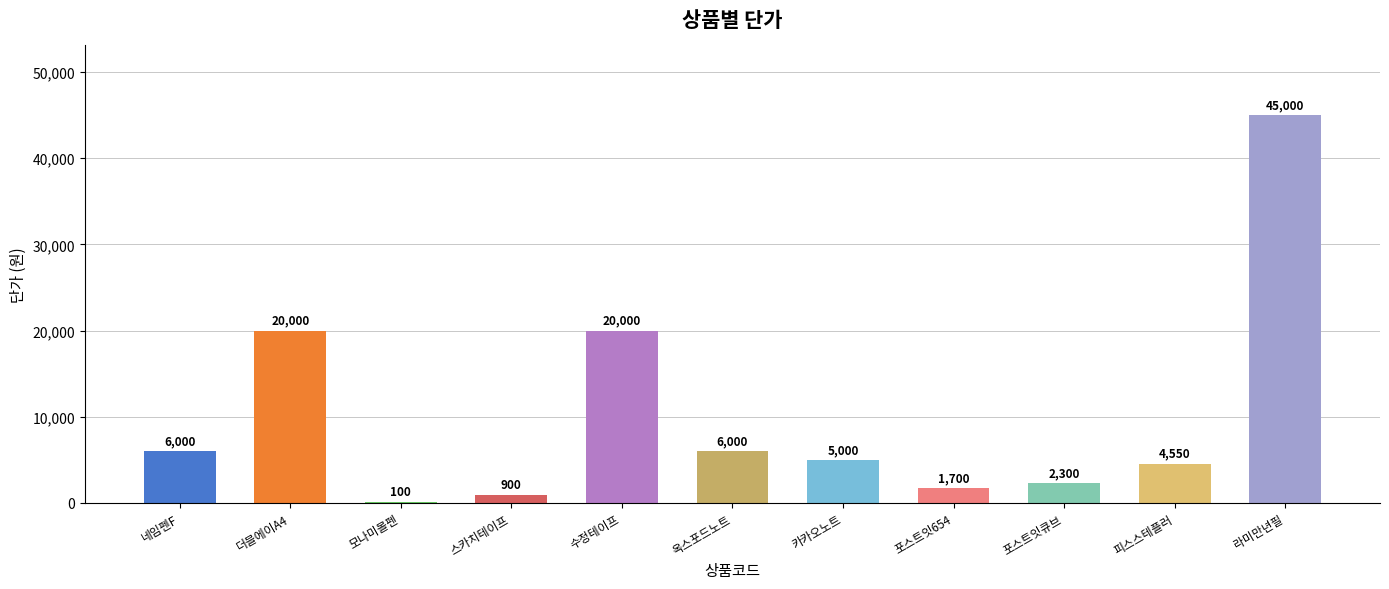

Reading left to right, extract all data points from this chart.

6000	20000	100	900	20000	6000	5000	1700	2300	4550	45000